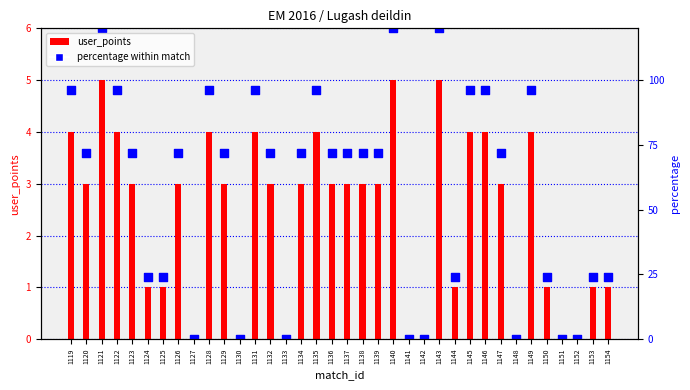

Which series has the largest total across all categories?

percentage within match